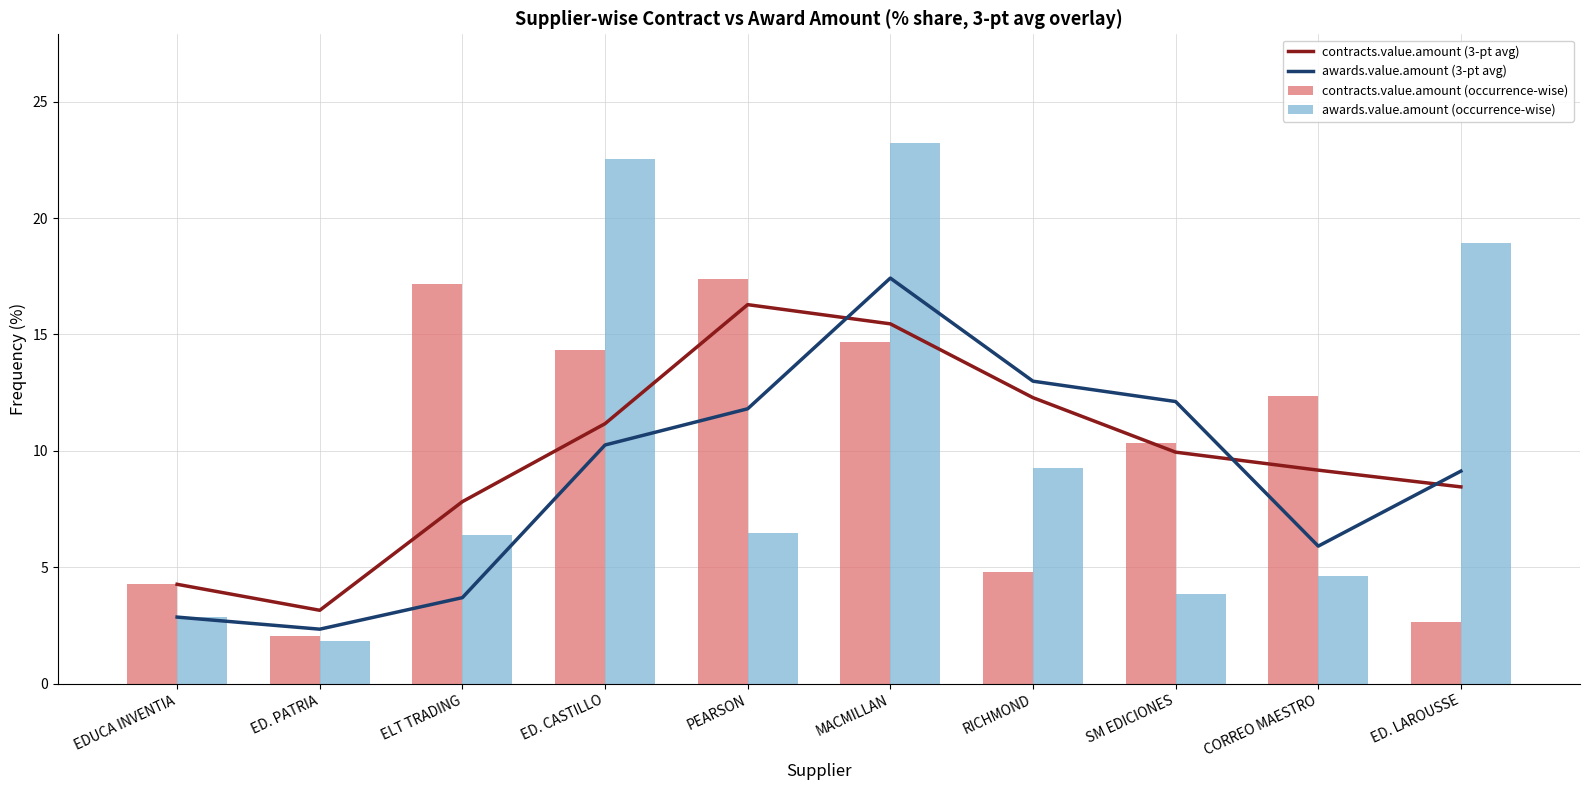

Reading left to right, what are all the values shown in this chart?

contracts.value.amount (3-pt avg): EDUCA INVENTIA=4.3	ED. PATRIA=3.2	ELT TRADING=7.8	ED. CASTILLO=11.2	PEARSON=16.3	MACMILLAN=15.5	RICHMOND=12.3	SM EDICIONES=9.9	CORREO MAESTRO=9.2	ED. LAROUSSE=8.5
awards.value.amount (3-pt avg): EDUCA INVENTIA=2.9	ED. PATRIA=2.3	ELT TRADING=3.7	ED. CASTILLO=10.3	PEARSON=11.8	MACMILLAN=17.4	RICHMOND=13.0	SM EDICIONES=12.1	CORREO MAESTRO=5.9	ED. LAROUSSE=9.1
contracts.value.amount (occurrence-wise): EDUCA INVENTIA=4.3	ED. PATRIA=2.0	ELT TRADING=17.2	ED. CASTILLO=14.3	PEARSON=17.4	MACMILLAN=14.7	RICHMOND=4.8	SM EDICIONES=10.4	CORREO MAESTRO=12.4	ED. LAROUSSE=2.7
awards.value.amount (occurrence-wise): EDUCA INVENTIA=2.9	ED. PATRIA=1.8	ELT TRADING=6.4	ED. CASTILLO=22.5	PEARSON=6.5	MACMILLAN=23.2	RICHMOND=9.2	SM EDICIONES=3.9	CORREO MAESTRO=4.6	ED. LAROUSSE=18.9